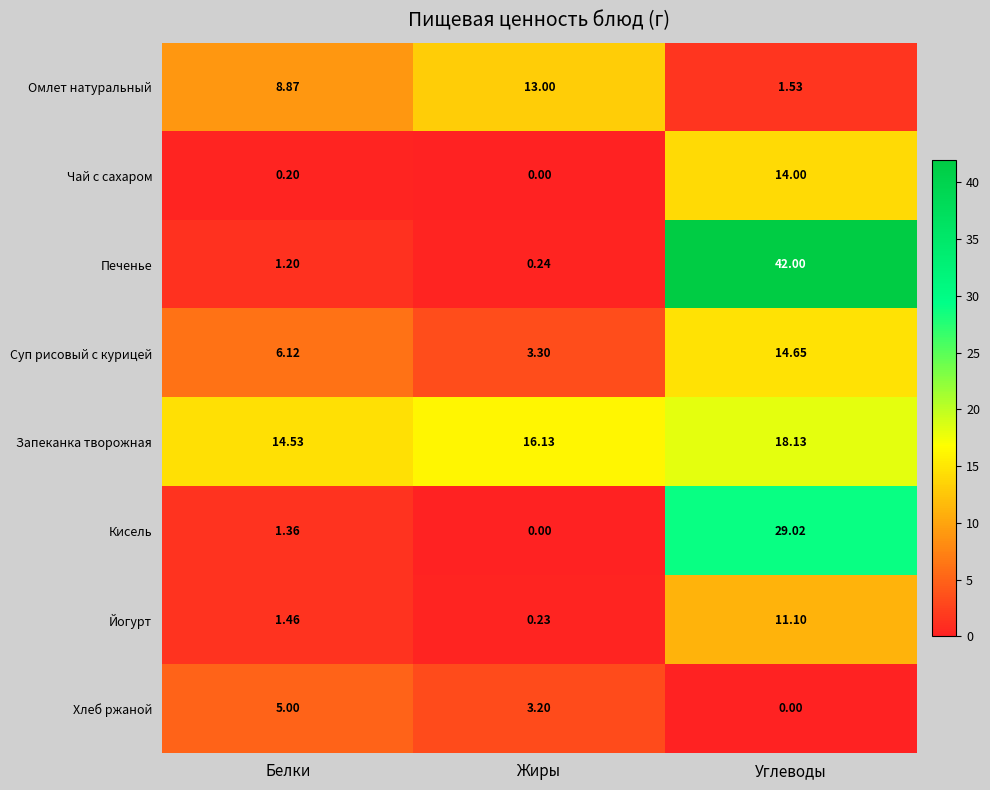

Is the value of Печенье at Жиры greater than the value of Хлеб ржаной at Жиры?

No